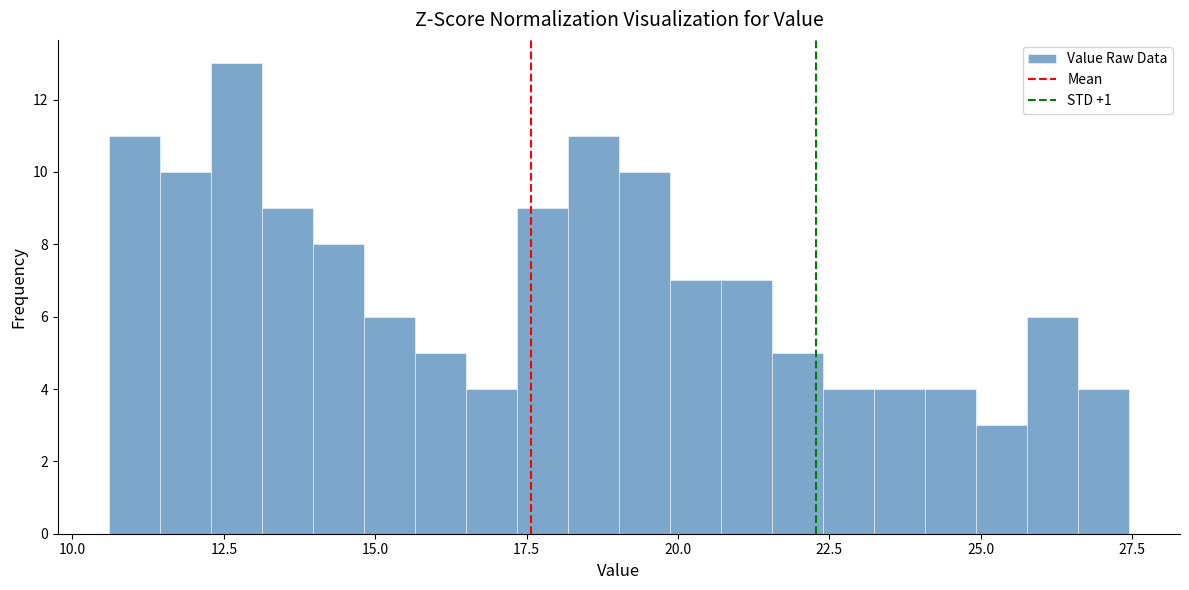

Read against the x-axis, roughly where is the centre of the tallest bar?

12.5